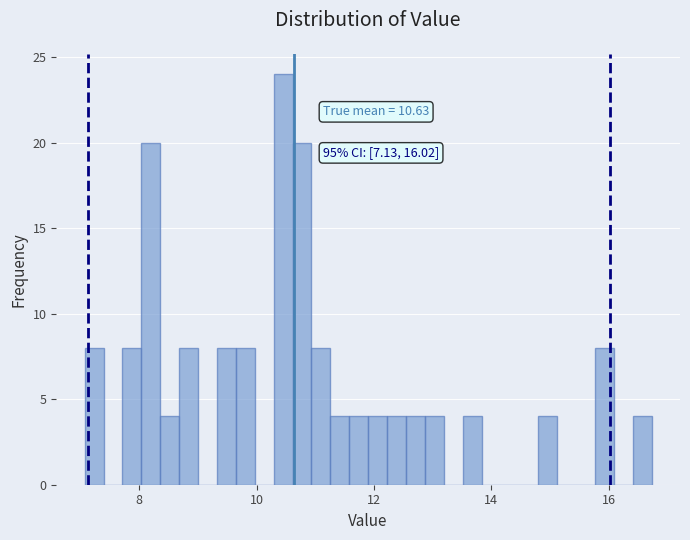

Read against the x-axis, roughly where is the centre of the tallest bar?

10.4